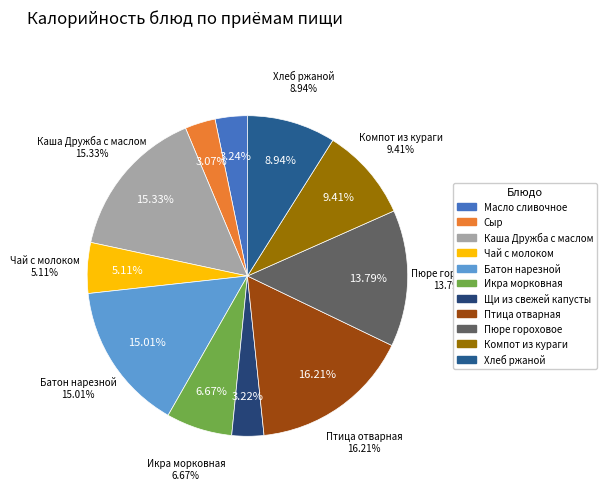

What percentage is the Чай с молоком slice, to the nearest percent?

5%